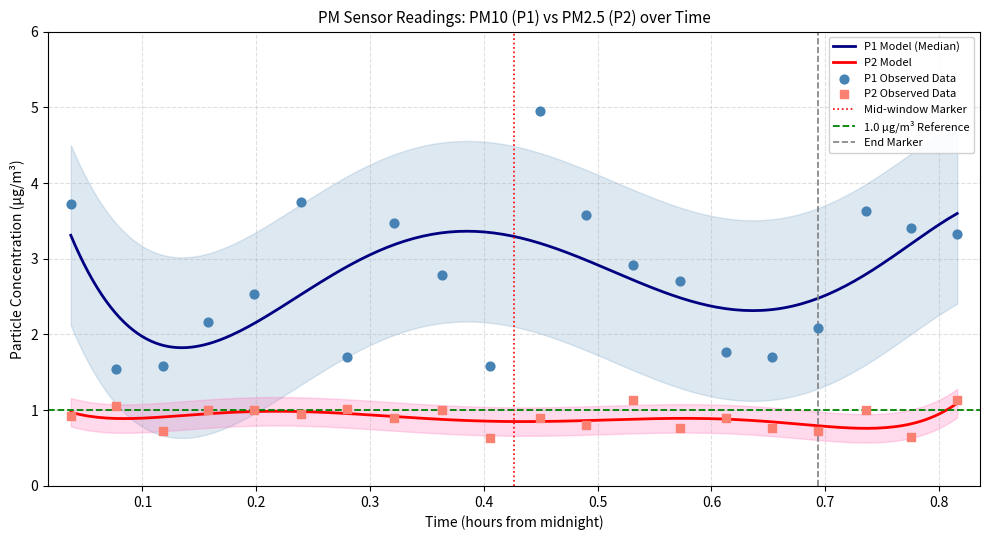

At how many categories does at least one series exceed 2?

14